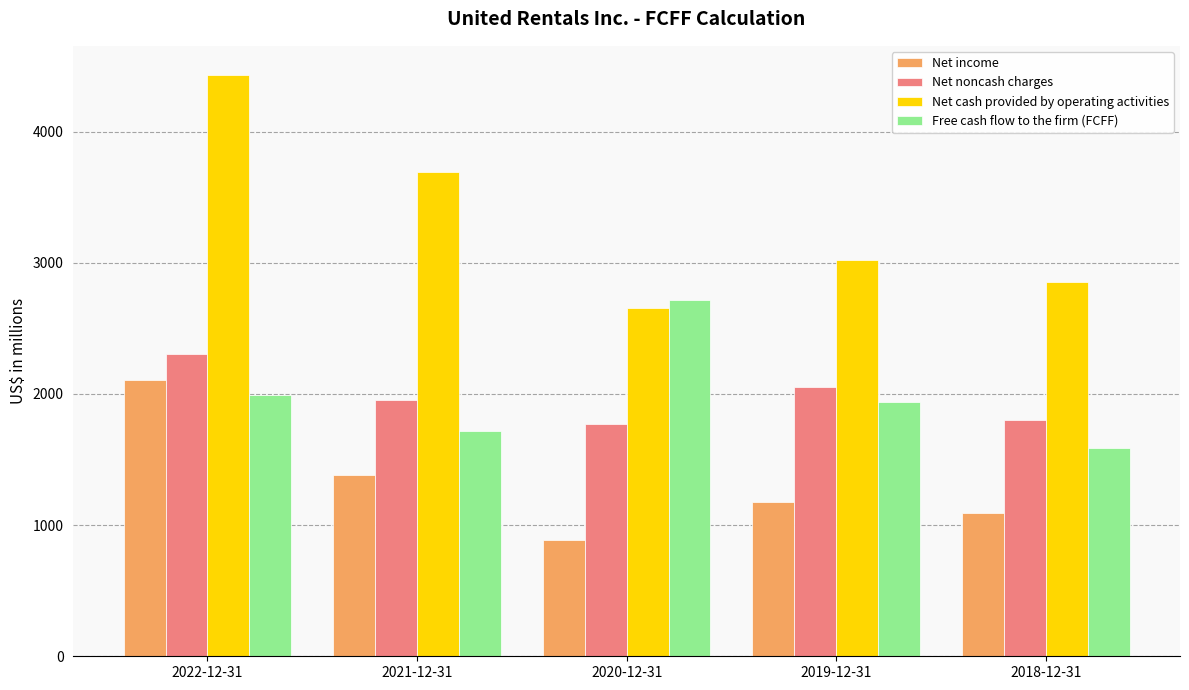

What is the value of the Net income bar at the 4th from the left?

1174